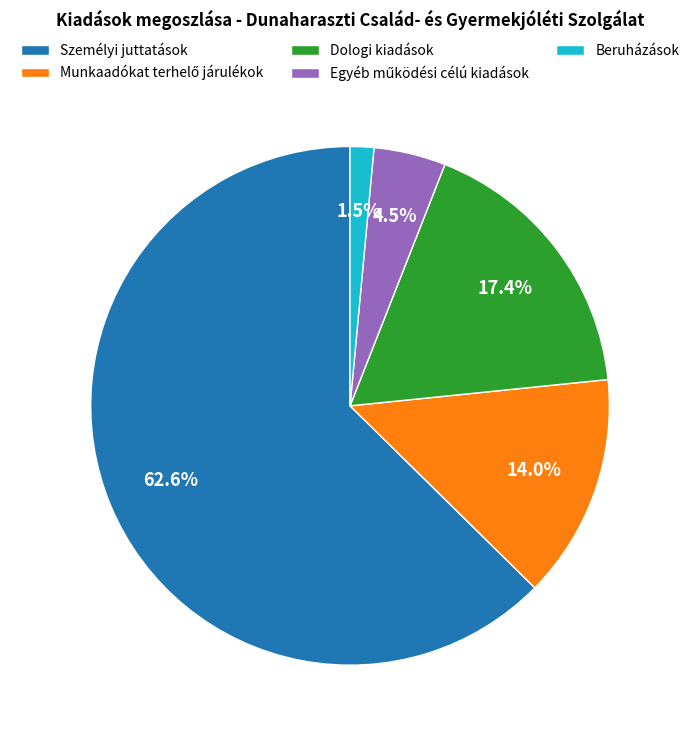

Does Személyi juttatások represent more than half of the total?

Yes